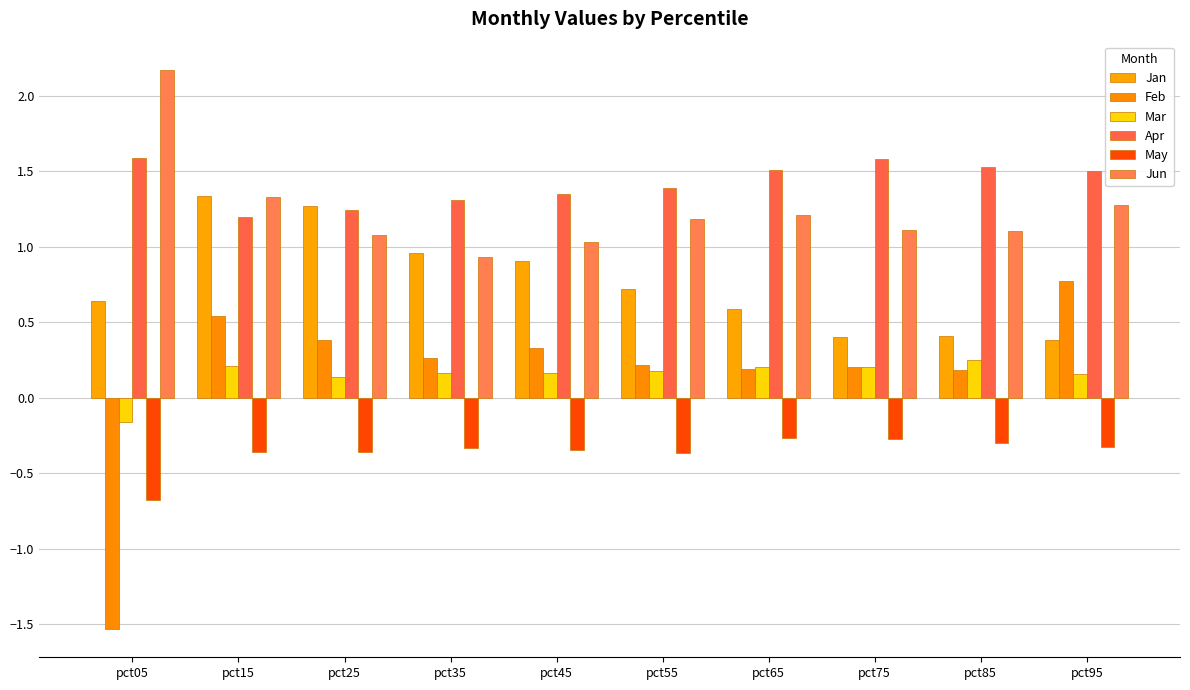

Reading left to right, what are all the values shown in this chart?

Jan: 0.6	1.3	1.3	1.0	0.9	0.7	0.6	0.4	0.4	0.4
Feb: -1.5	0.5	0.4	0.3	0.3	0.2	0.2	0.2	0.2	0.8
Mar: -0.2	0.2	0.1	0.2	0.2	0.2	0.2	0.2	0.3	0.2
Apr: 1.6	1.2	1.2	1.3	1.4	1.4	1.5	1.6	1.5	1.5
May: -0.7	-0.4	-0.4	-0.3	-0.3	-0.4	-0.3	-0.3	-0.3	-0.3
Jun: 2.2	1.3	1.1	0.9	1.0	1.2	1.2	1.1	1.1	1.3